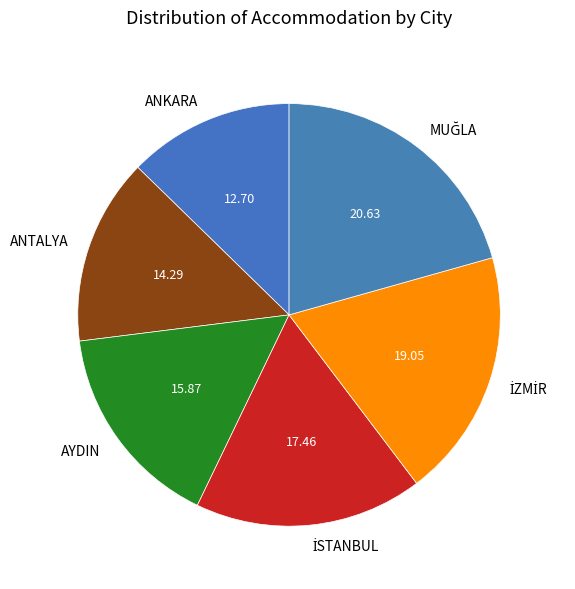

Which category has the smallest portion of the pie?

ANKARA